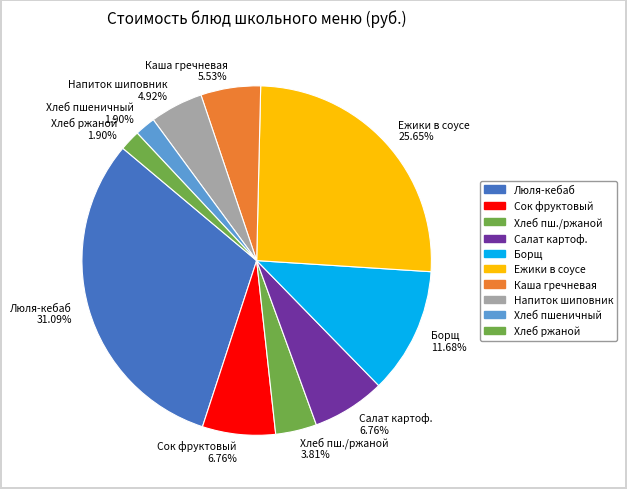

Does any single category account for the majority?

No